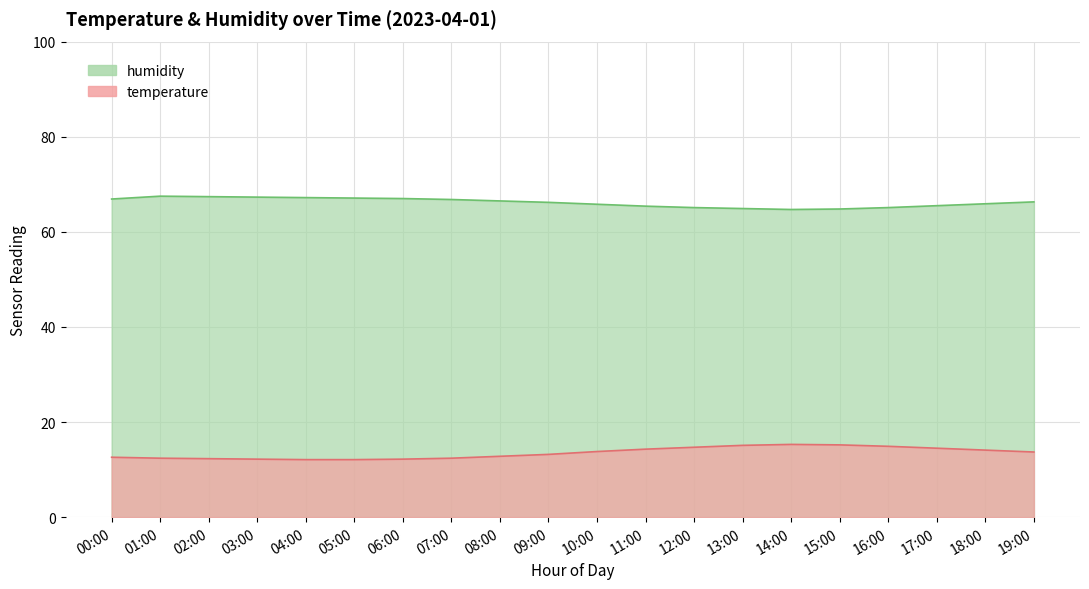

How many values in the temperature series exceed 13?

11